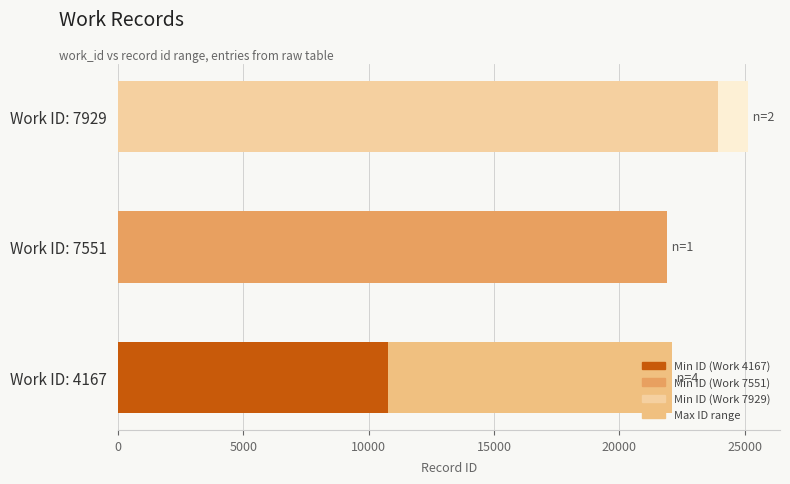

What is the value of the Min ID bar at the 3rd from the left?

23936